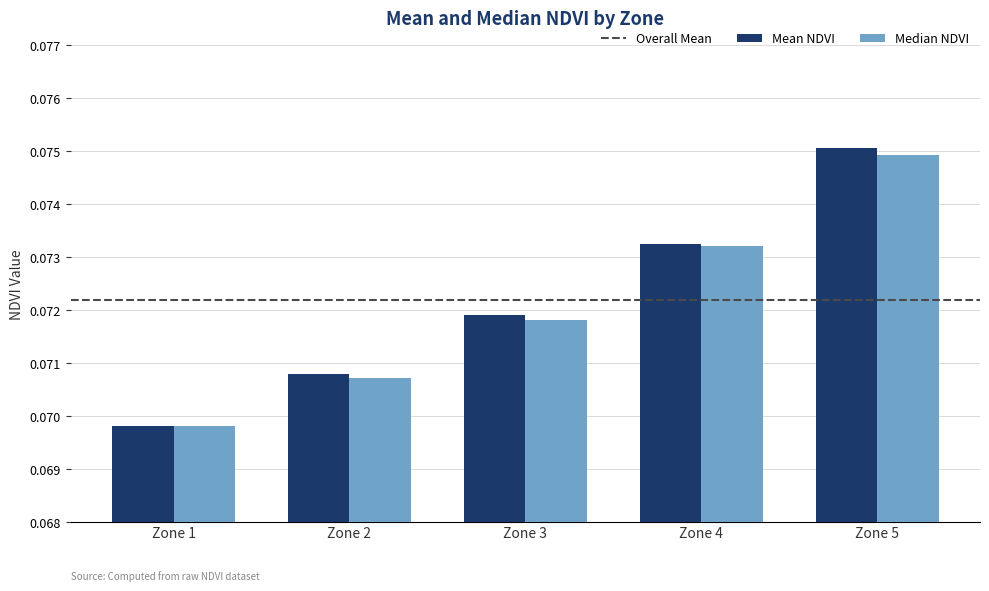

Rank the series by their maximum value, from lowest to highest.

Median NDVI, Mean NDVI